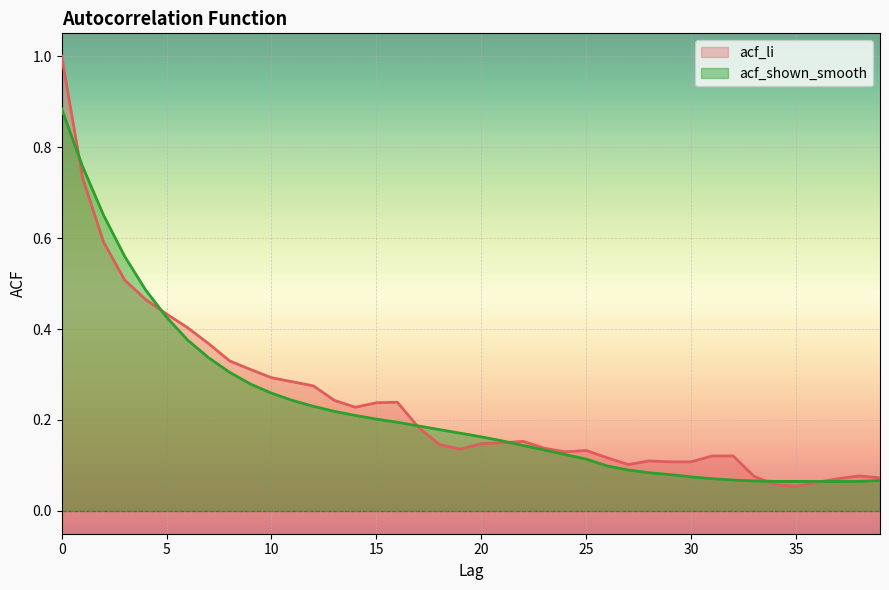

What is the difference between the highest and lowest values at 15?

0.1